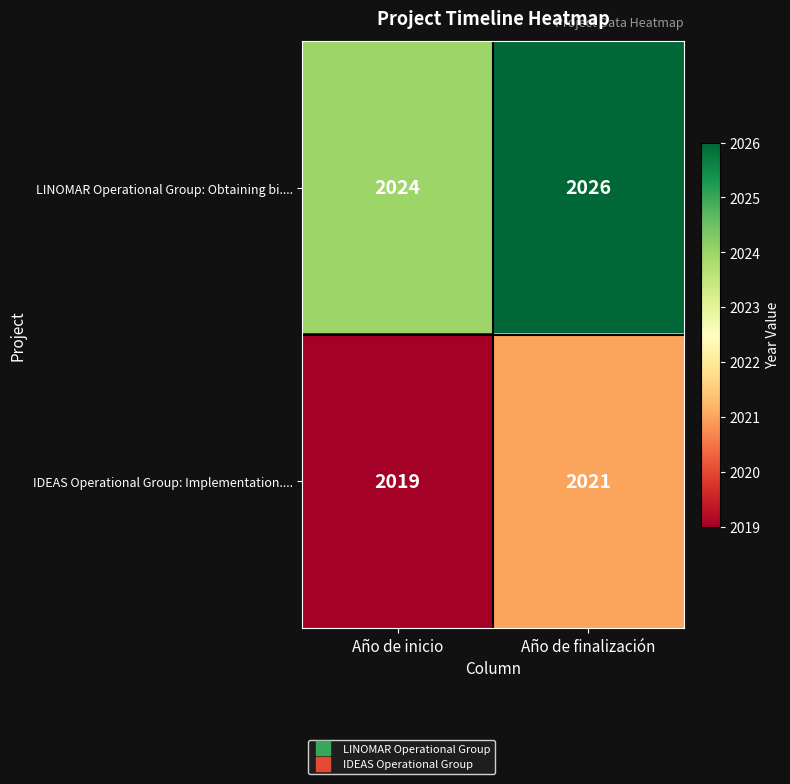

What is the approximate value of LINOMAR Operational Group: Obtaining bi.... at Año de finalización?

2026